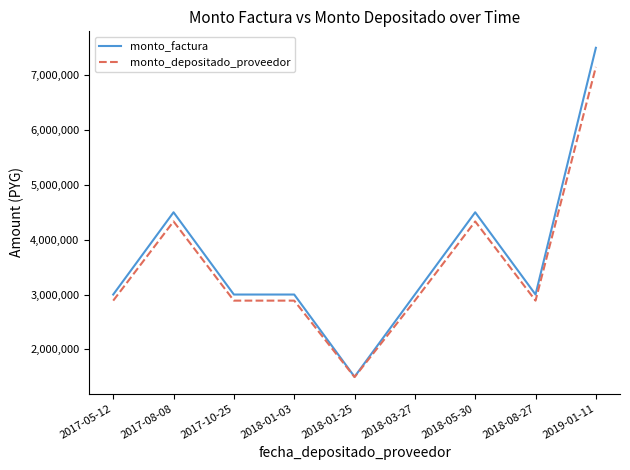

What is the difference between the highest and lowest values at 2017-08-08?

166800